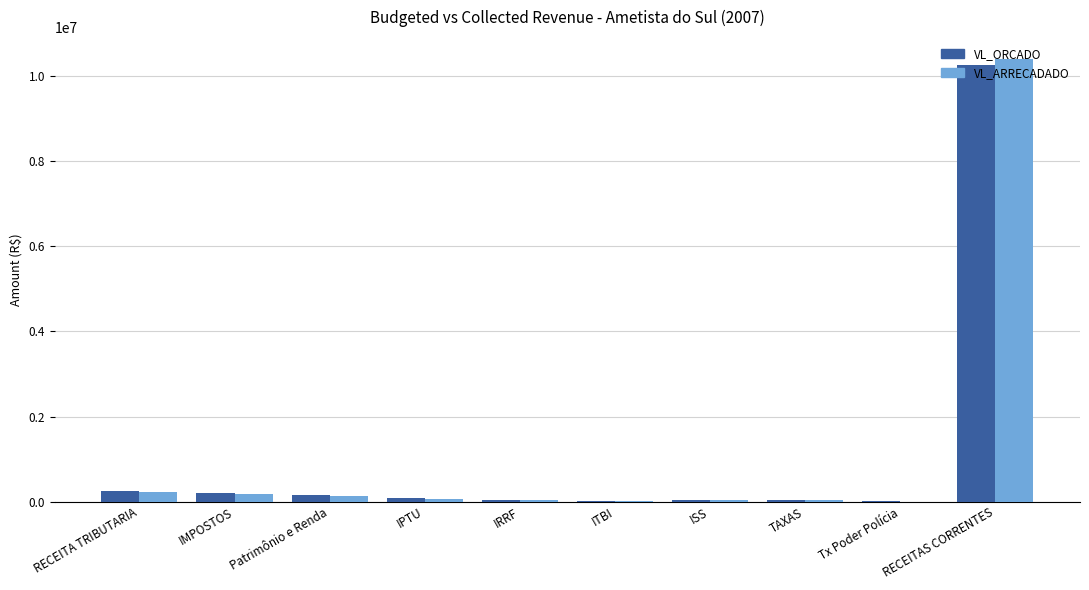

What is the greatest value displayed?

10399666.5